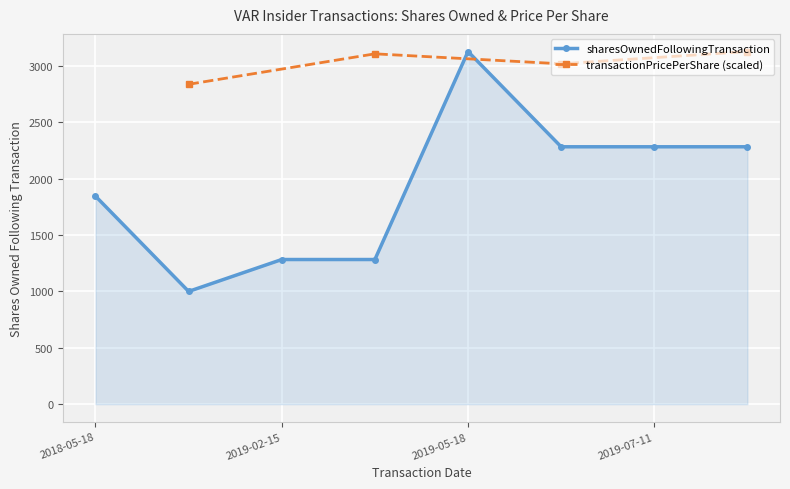

Reading left to right, transcribe all the data shown in this chart.

2018-05-18=1845	2018-10-31=1000	2019-02-15=1283	2019-02-15=1283	2019-05-18=3128	2019-05-22=2283	2019-07-11=2283	2019-07-11=2283